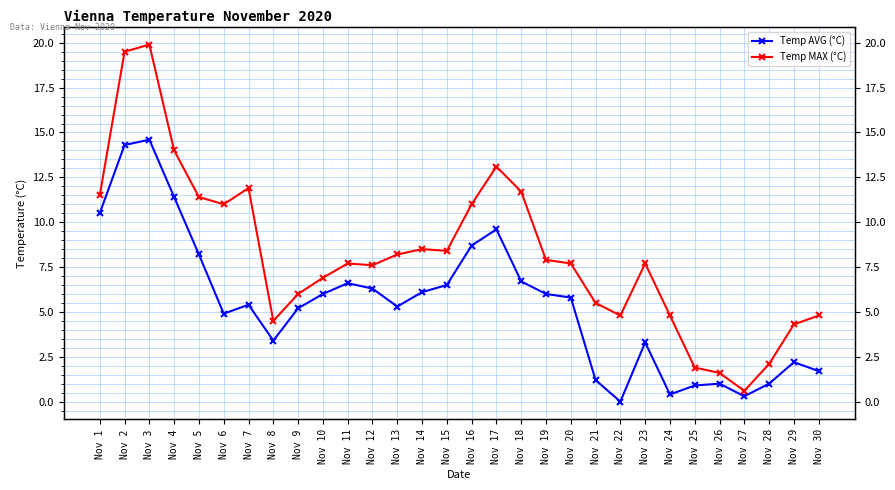

Reading left to right, extract all data points from this chart.

Temp AVG (°C): Nov 1=10.5	Nov 2=14.3	Nov 3=14.6	Nov 4=11.4	Nov 5=8.2	Nov 6=4.9	Nov 7=5.4	Nov 8=3.4	Nov 9=5.2	Nov 10=6.0	Nov 11=6.6	Nov 12=6.3	Nov 13=5.3	Nov 14=6.1	Nov 15=6.5	Nov 16=8.7	Nov 17=9.6	Nov 18=6.7	Nov 19=6.0	Nov 20=5.8	Nov 21=1.2	Nov 22=0.0	Nov 23=3.3	Nov 24=0.4	Nov 25=0.9	Nov 26=1.0	Nov 27=0.3	Nov 28=1.0	Nov 29=2.2	Nov 30=1.7
Temp MAX (°C): Nov 1=11.5	Nov 2=19.5	Nov 3=19.9	Nov 4=14.0	Nov 5=11.4	Nov 6=11.0	Nov 7=11.9	Nov 8=4.5	Nov 9=6.0	Nov 10=6.9	Nov 11=7.7	Nov 12=7.6	Nov 13=8.2	Nov 14=8.5	Nov 15=8.4	Nov 16=11.0	Nov 17=13.1	Nov 18=11.7	Nov 19=7.9	Nov 20=7.7	Nov 21=5.5	Nov 22=4.8	Nov 23=7.7	Nov 24=4.8	Nov 25=1.9	Nov 26=1.6	Nov 27=0.6	Nov 28=2.1	Nov 29=4.3	Nov 30=4.8